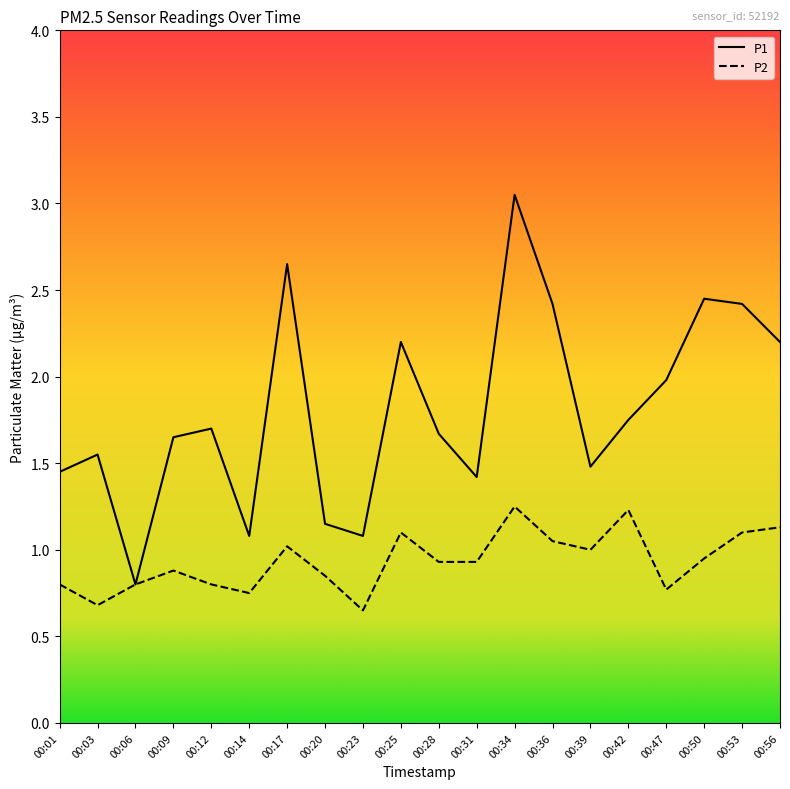

Rank the series by their maximum value, from lowest to highest.

P2, P1